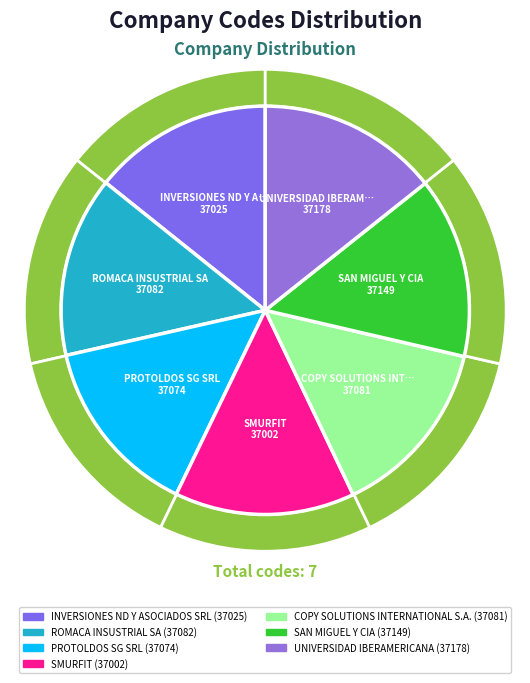

What is the total percentage of INVERSIONES ND Y ASOCIADOS SRL and ROMACA INSUSTRIAL SA?

28.5%